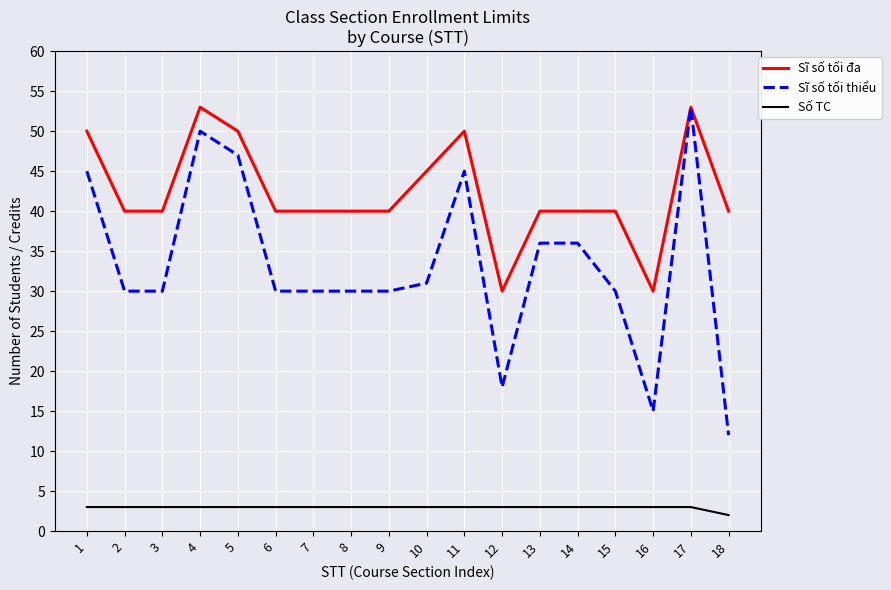

The Số TC series shows 3 at 14. True or false?

True